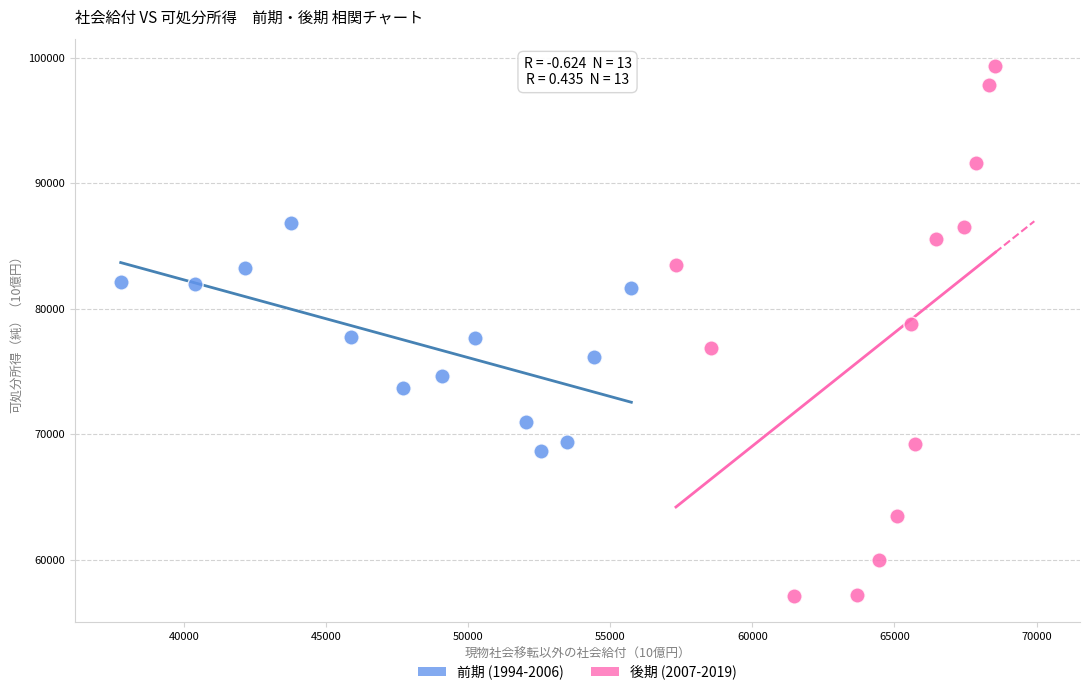

Which series reaches the minimum Y coordinate?

後期 (2007-2019)